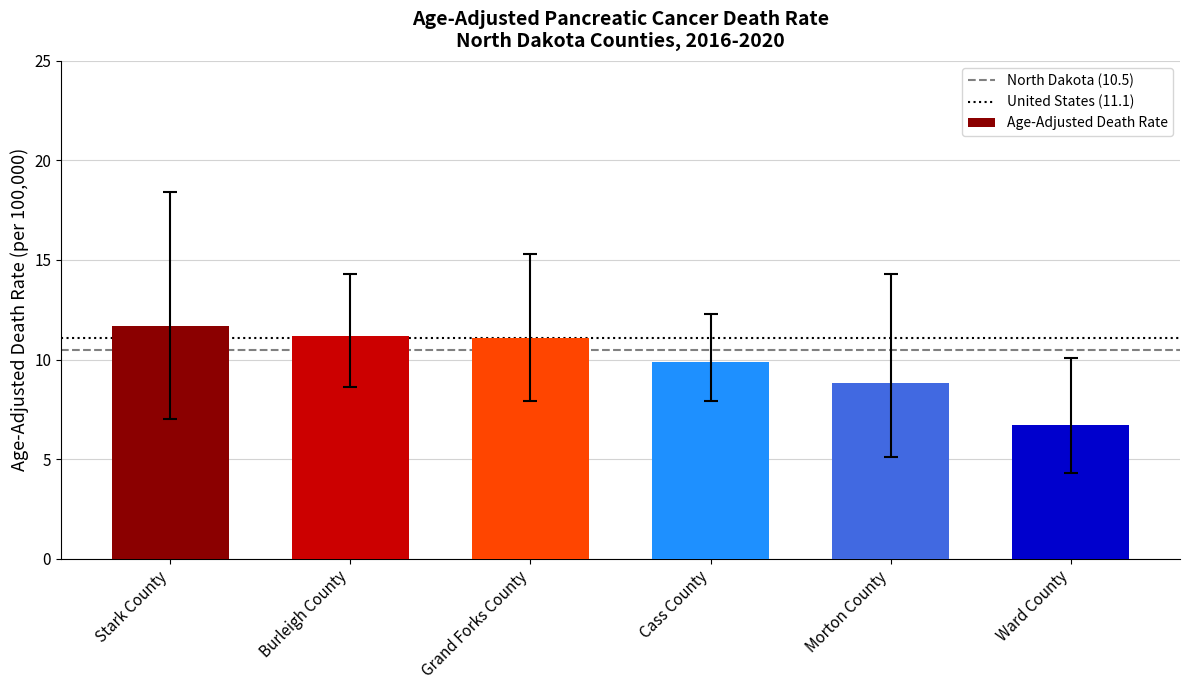

What is the change in value from Grand Forks County to Cass County?

-1.2